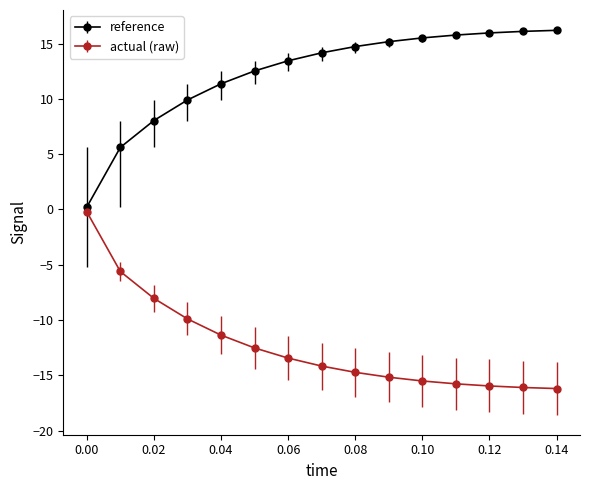

What are all the series names shown in the legend?

reference, actual (raw)